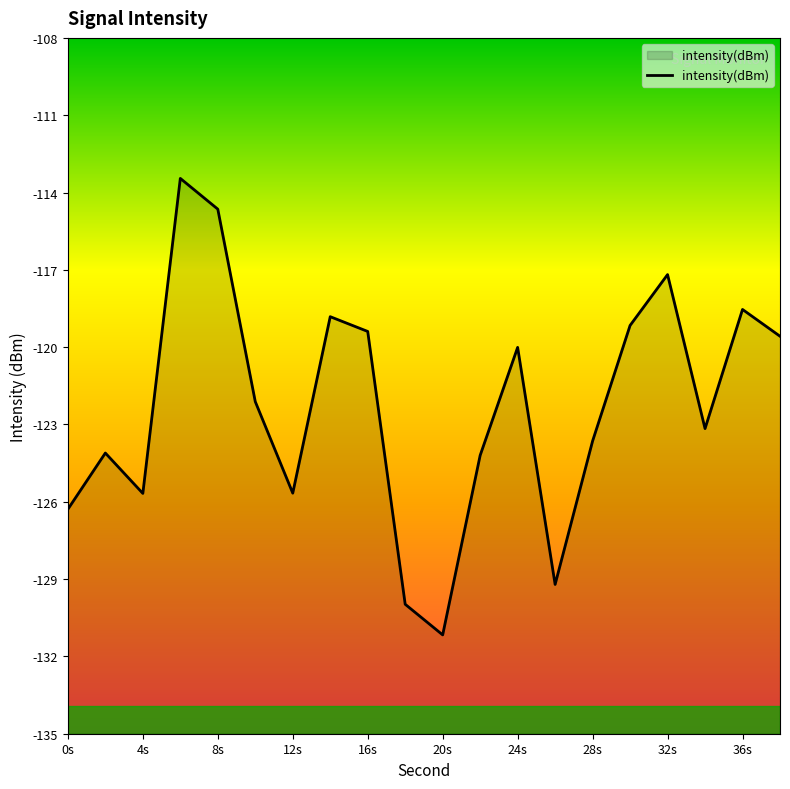

Which has a higher value, 4s or 20s?

4s